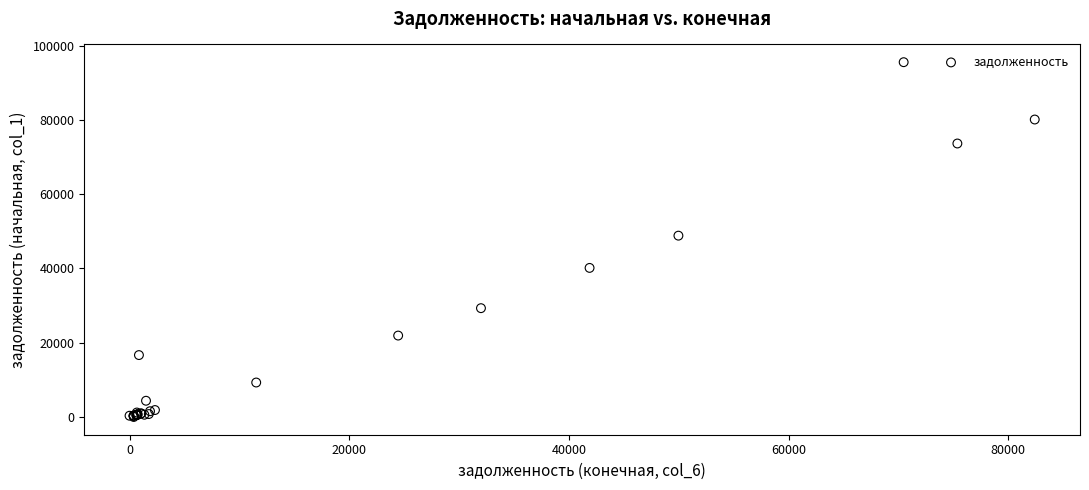

What Y value in the scatter plot is closest to 47781?

48838.7